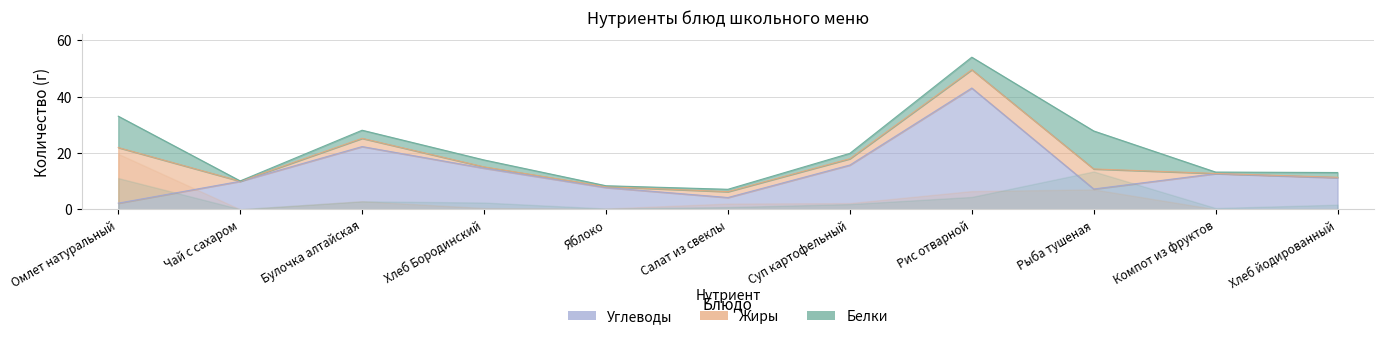

Reading right to left, what are all the values shown in this chart?

Белки: Хлеб йодированный=1.7	Компот из фруктов=0.5	Рыба тушеная=13.5	Рис отварной=4.4	Суп картофельный=1.9	Салат из свеклы=0.8	Яблоко=0.3	Хлеб Бородинский=2.5	Булочка алтайская=2.9	Чай с сахаром=0.1	Омлет натуральный=11.1
Жиры: Хлеб йодированный=0.2	Компот из фруктов=0.1	Рыба тушеная=7.1	Рис отварной=6.5	Суп картофельный=2.2	Салат из свеклы=2.1	Яблоко=0.3	Хлеб Бородинский=0.5	Булочка алтайская=2.9	Чай с сахаром=0.0	Омлет натуральный=19.7
Углеводы: Хлеб йодированный=11.2	Компот из фруктов=12.7	Рыба тушеная=7.3	Рис отварной=43.1	Суп картофельный=15.8	Салат из свеклы=4.2	Яблоко=7.8	Хлеб Бородинский=14.7	Булочка алтайская=22.3	Чай с сахаром=10.0	Омлет натуральный=2.2